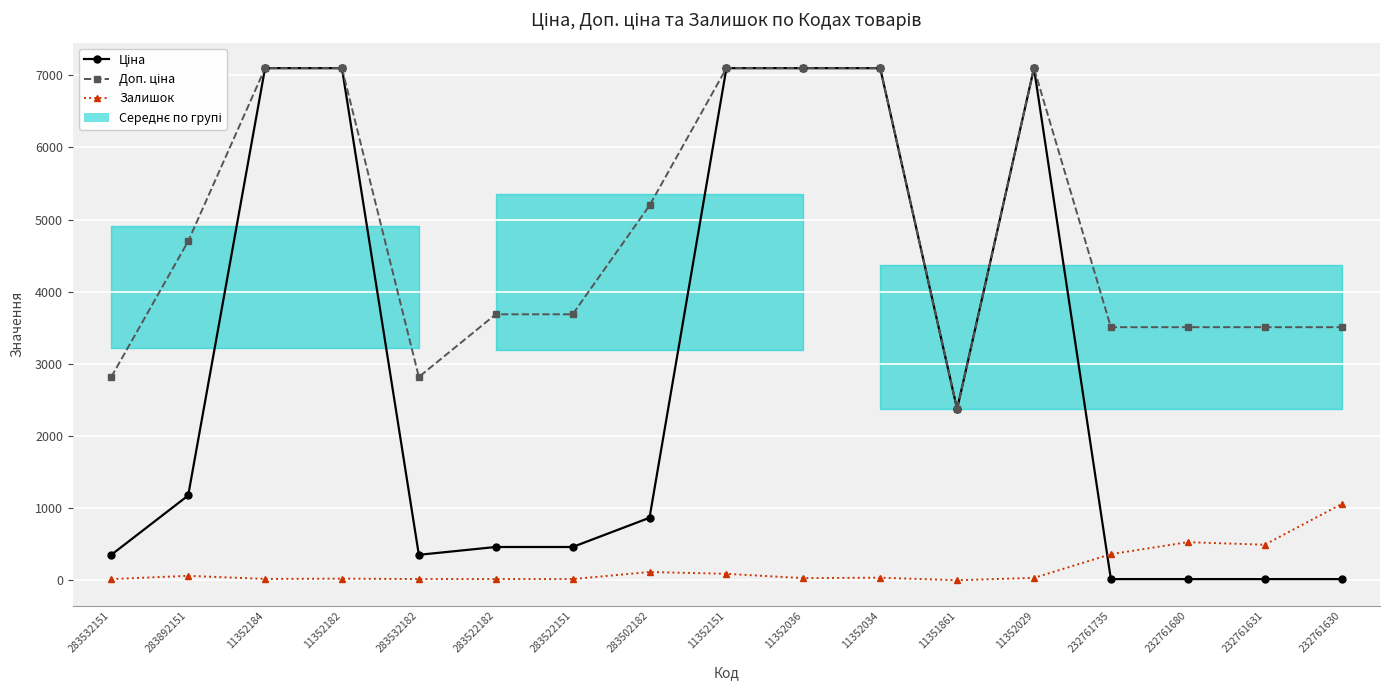

How many interior local valleys does the Залишок series have?

4